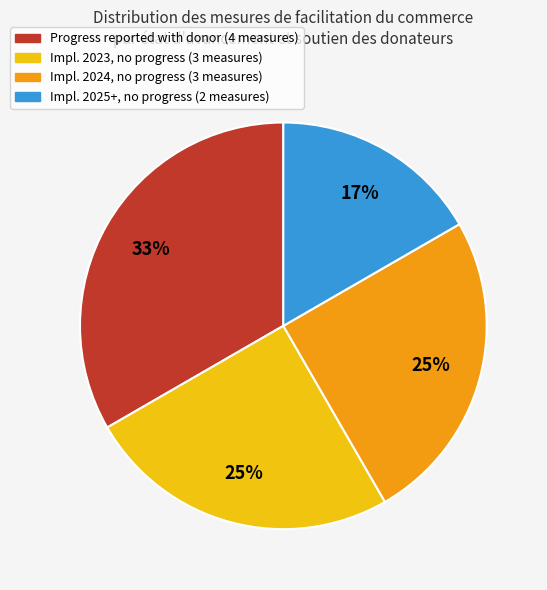

To the nearest percent, what is the average slice percentage?

25%